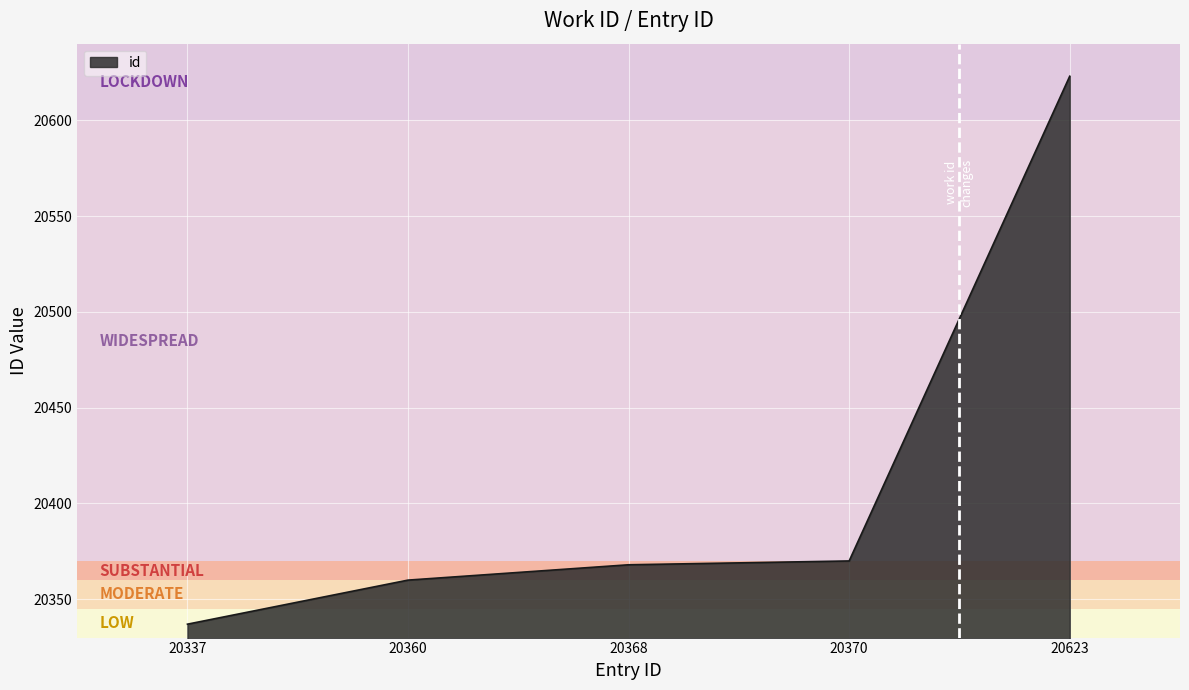

True or false: the data has more than 1 interior local peaks.

False